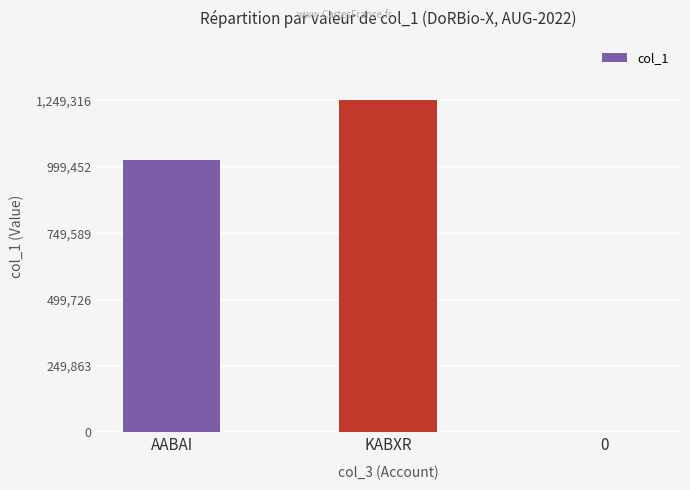

How many series are shown in this chart?

1